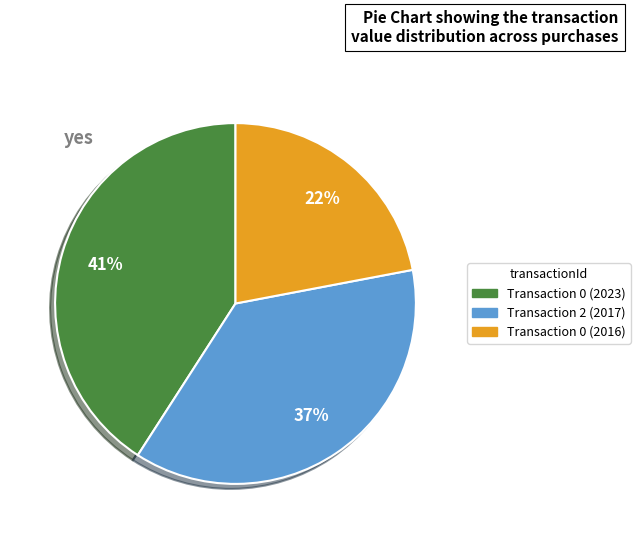

To the nearest percent, what is the average slice percentage?

33%